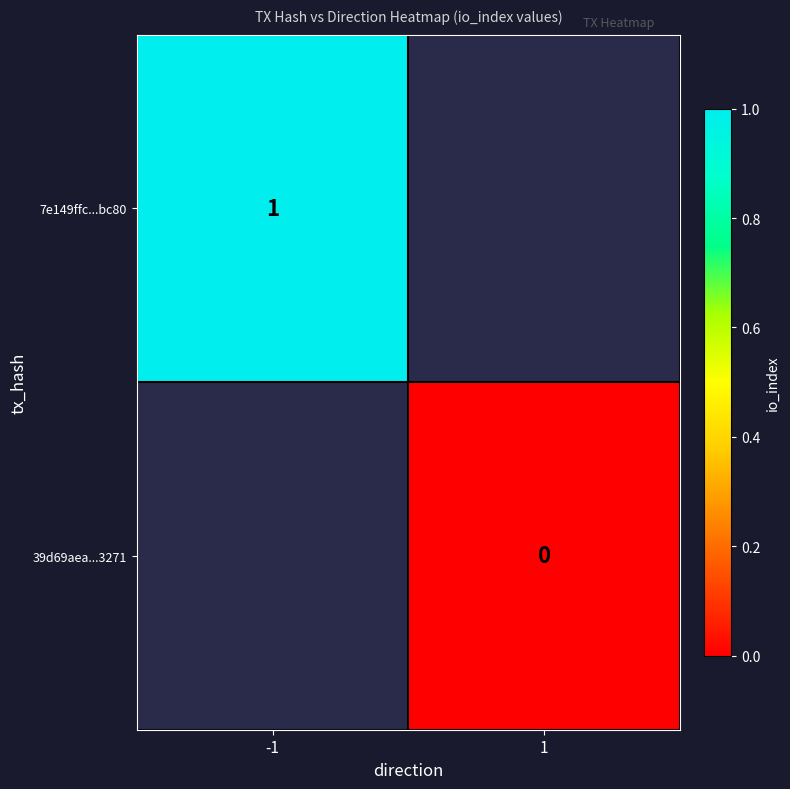

List the labels in order of 7e149ffc...bc80 value, largest first.

-1, 1